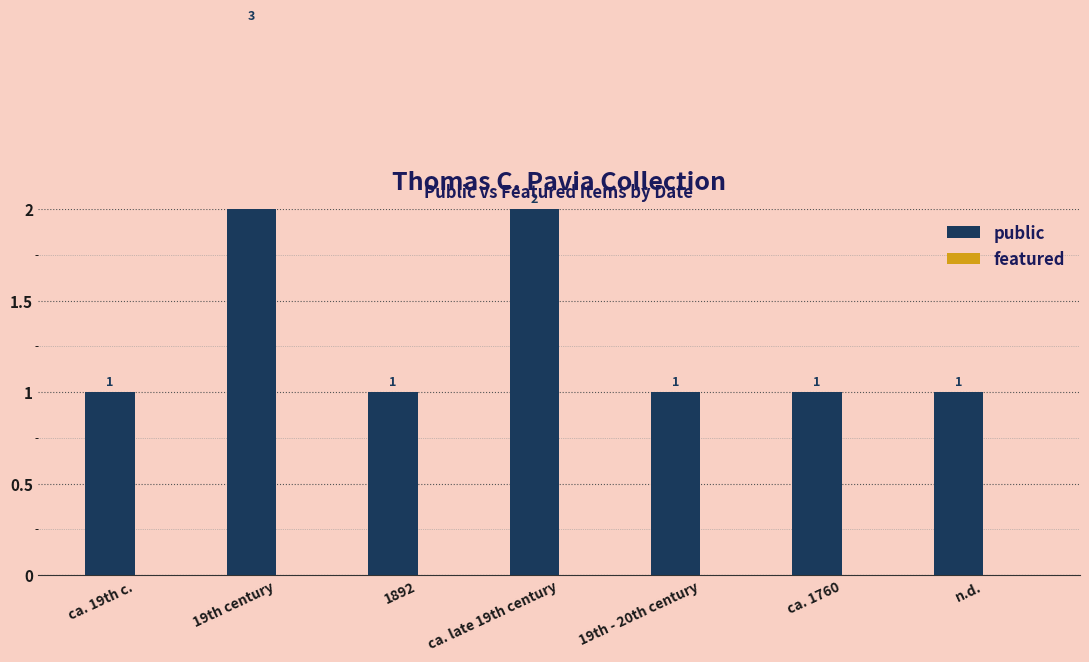

What value does the public series have at n.d.?

1